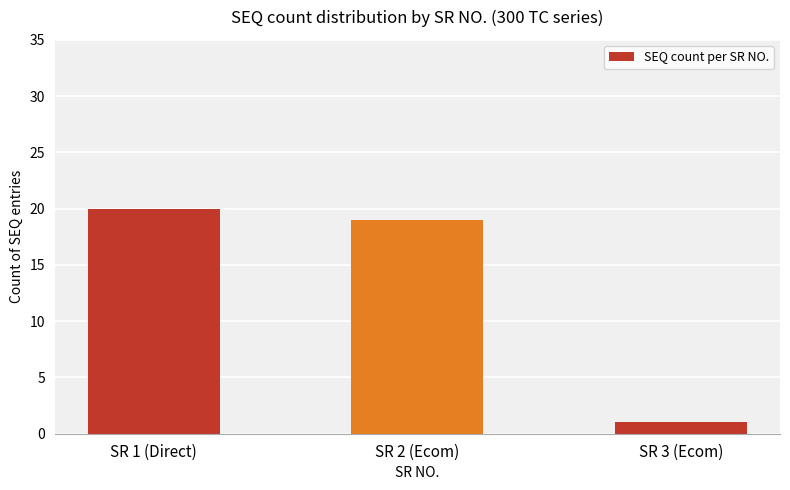

What is the average value?

13